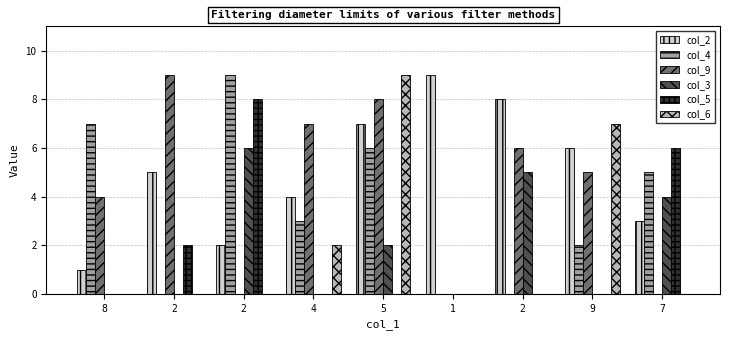

What are all the series names shown in the legend?

col_2, col_4, col_9, col_3, col_5, col_6